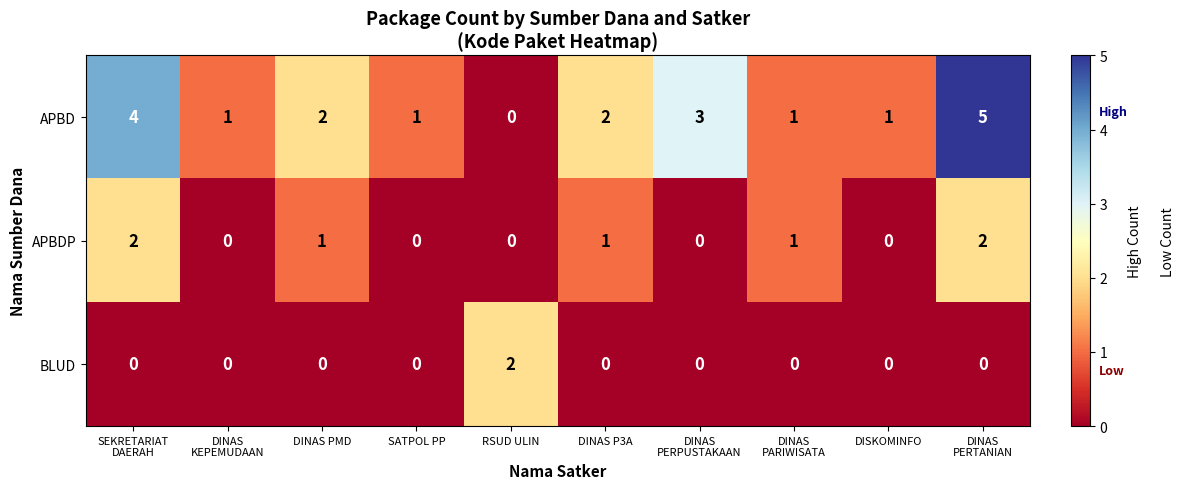

Which series has the largest total across all categories?

APBD